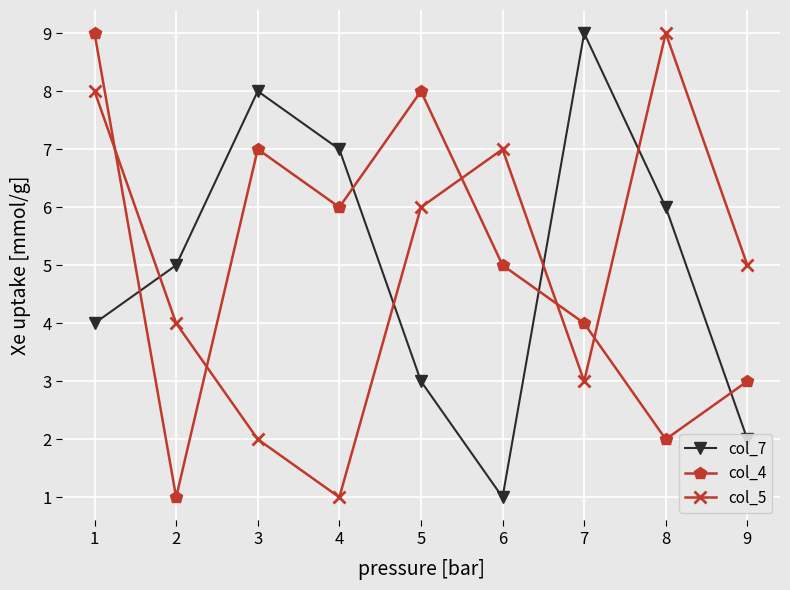

What is the sum of the col_7 values at 1 and 4?

11